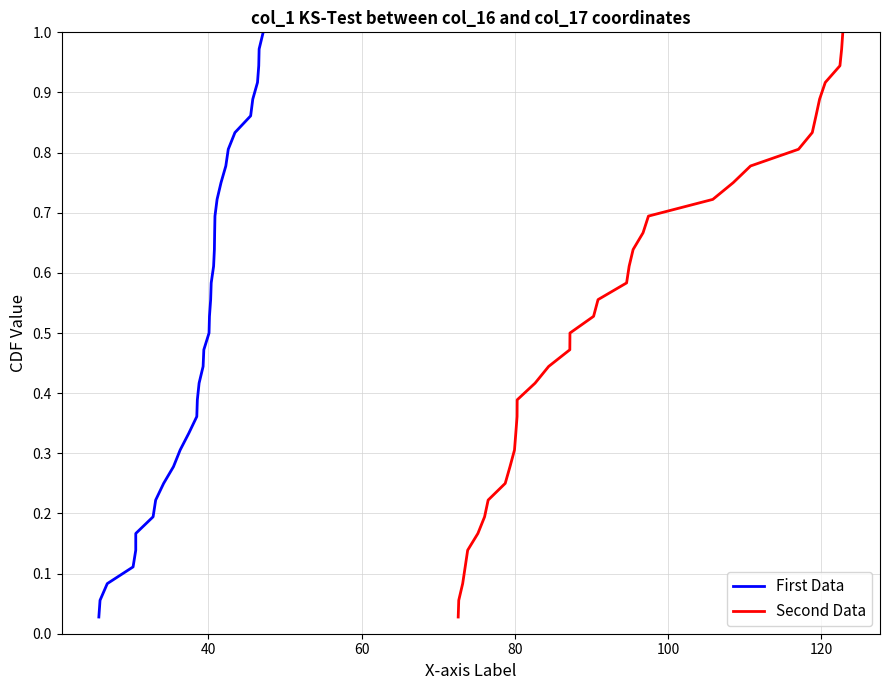

Count the number of categories in the chart.

36